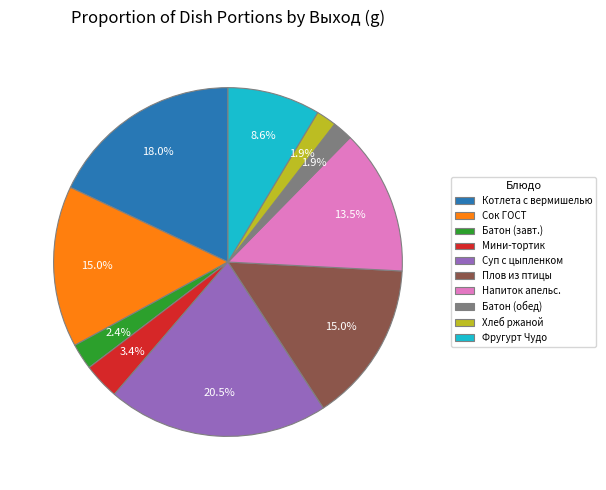

Count the number of slices in the pie.

10